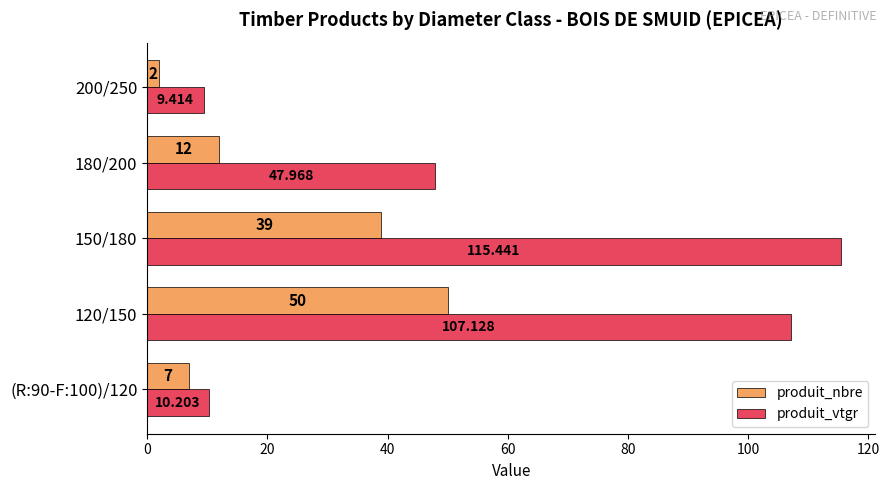

List the labels in order of produit_nbre value, smallest first.

200/250, (R:90-F:100)/120, 180/200, 150/180, 120/150